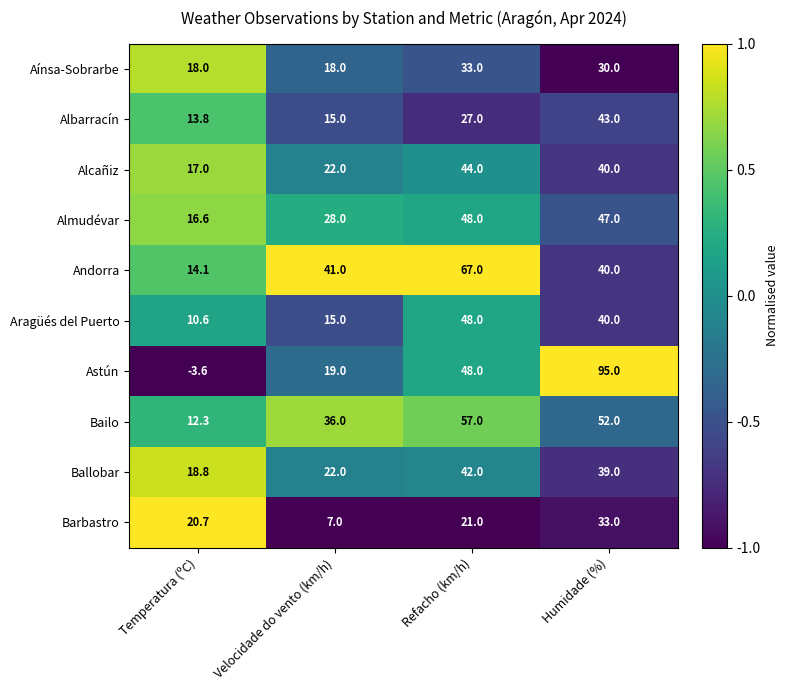

At how many categories does at least one series exceed 7?

4